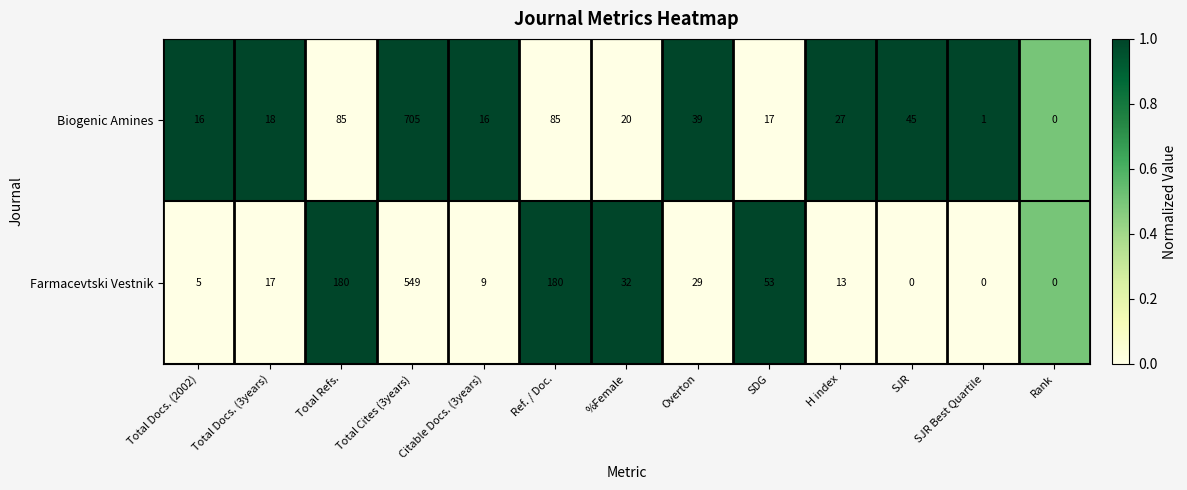

How many categories are shown in the chart?

13